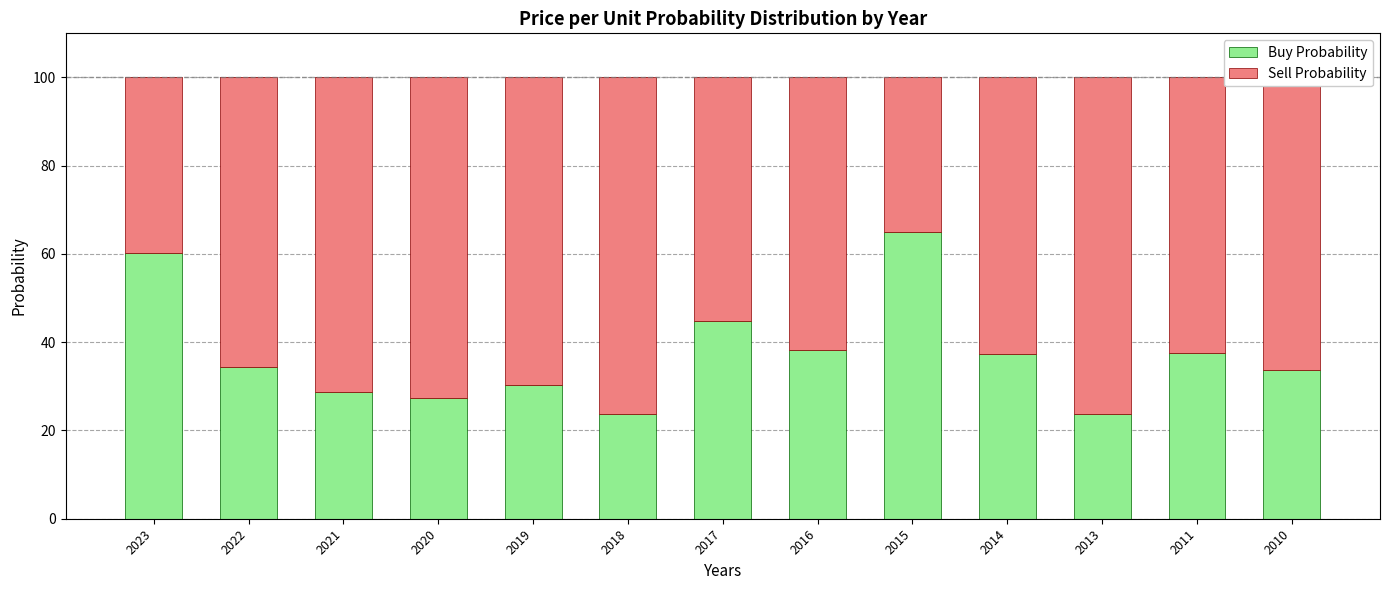

What is the maximum value for Buy Probability?

65.0